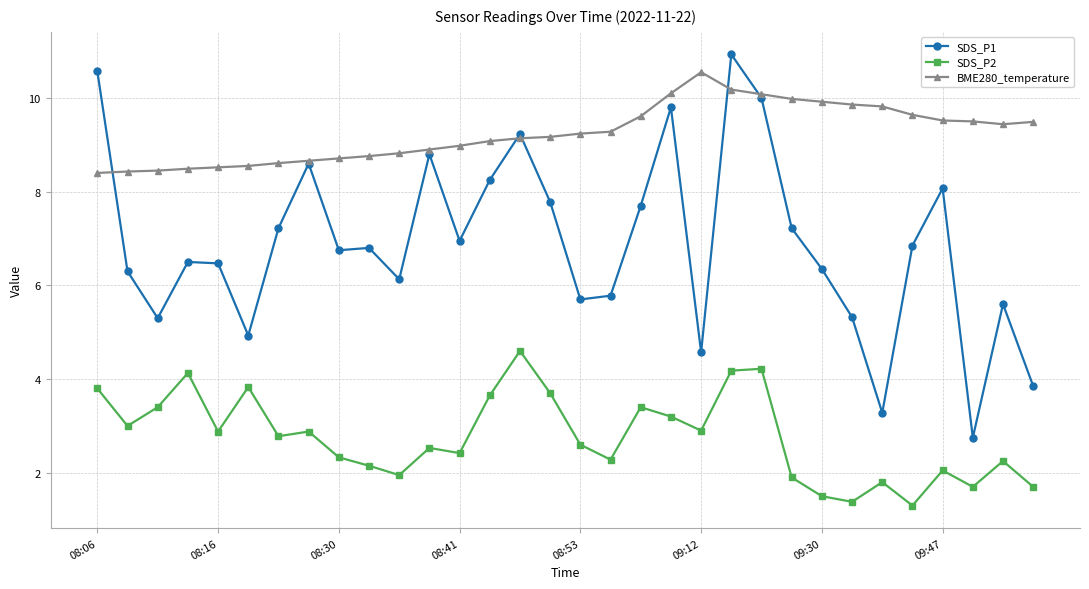

What is the average value of the BME280_temperature series?

9.2